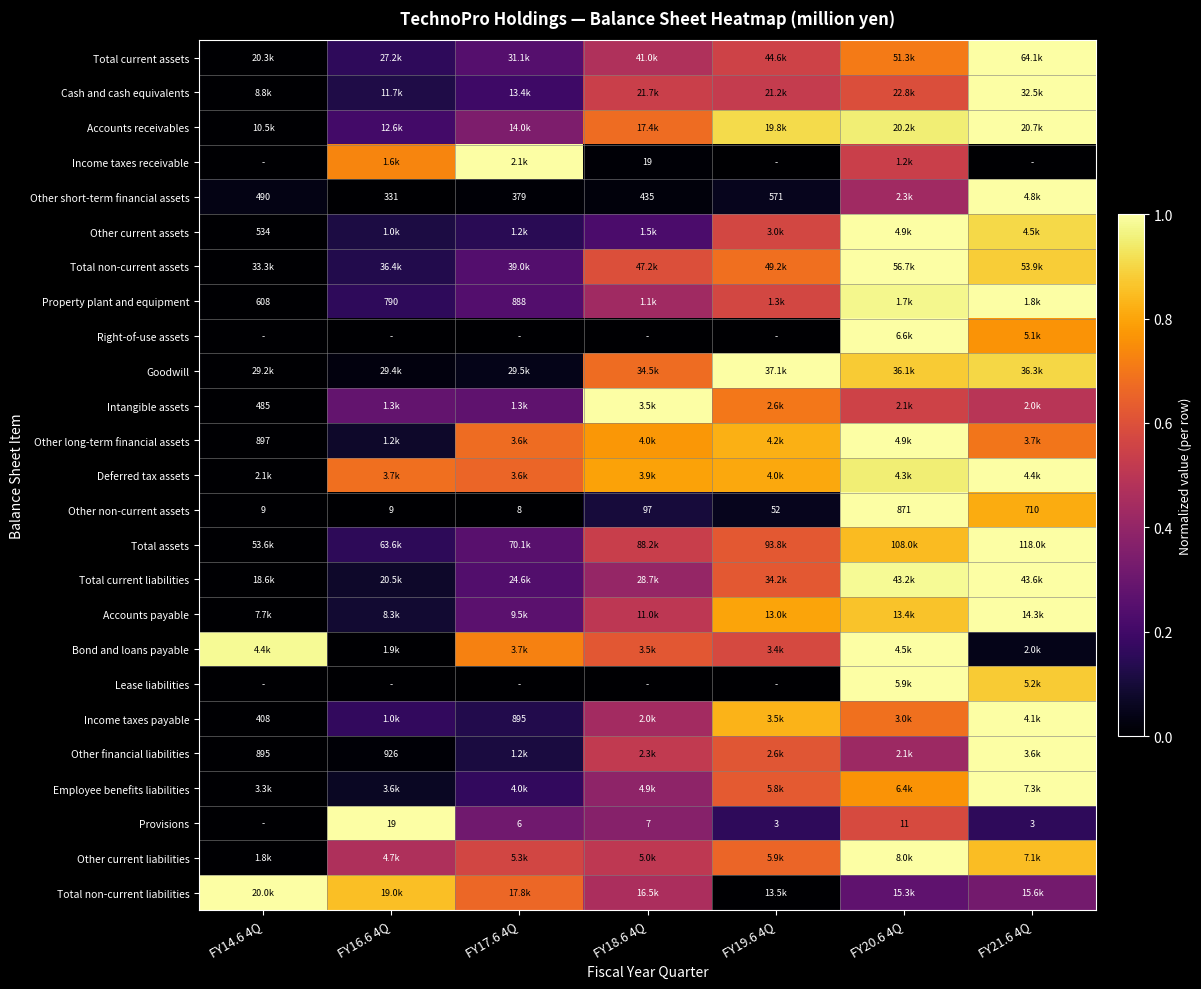

The Income taxes payable series shows 0.2 at FY16.6 4Q. True or false?

True